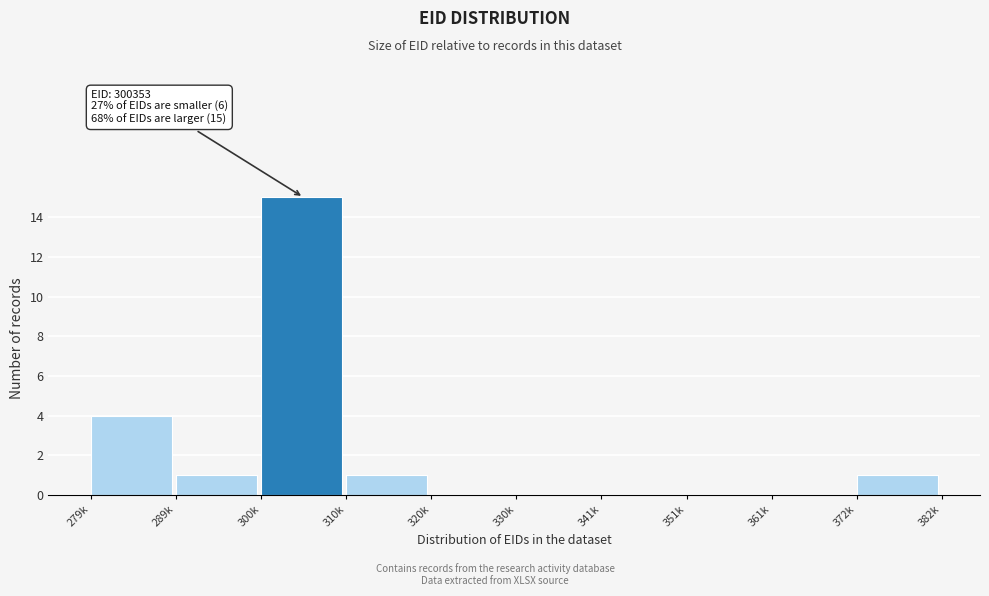

Reading left to right, what are all the values shown in this chart?

279k=4	289k=1	300k=15	310k=1	320k=0	330k=0	341k=0	351k=0	361k=0	372k=1